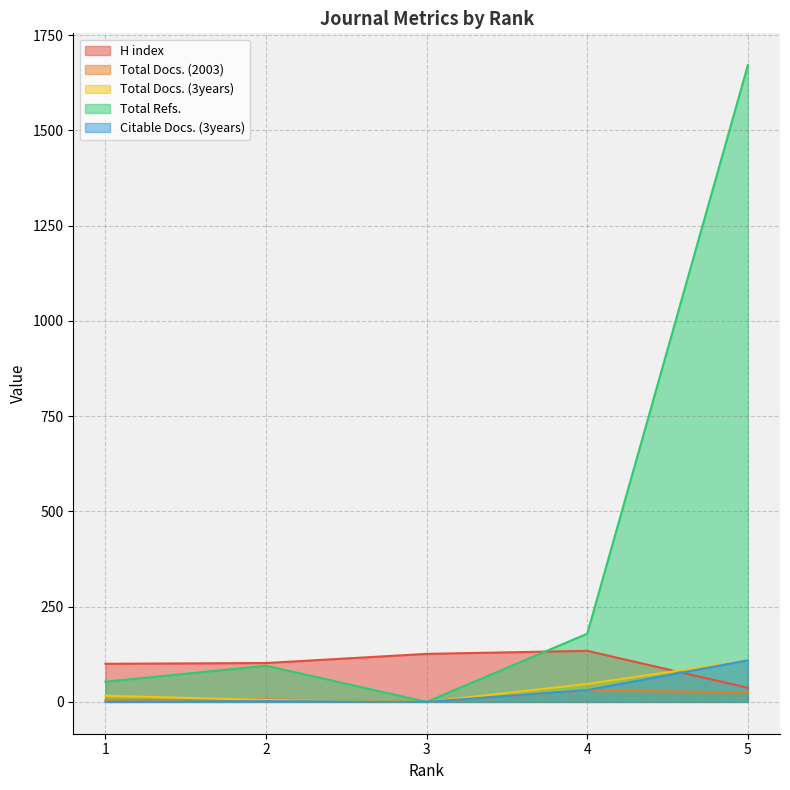

Where does the Total Docs. (3years) series first go above 16?

4